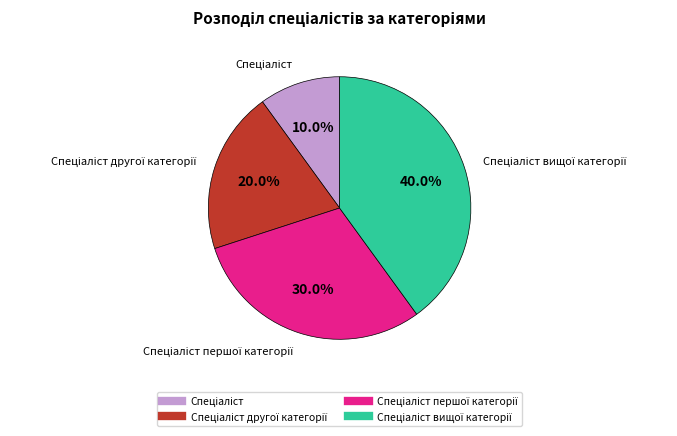

Is there any slice that represents more than half of the pie?

No